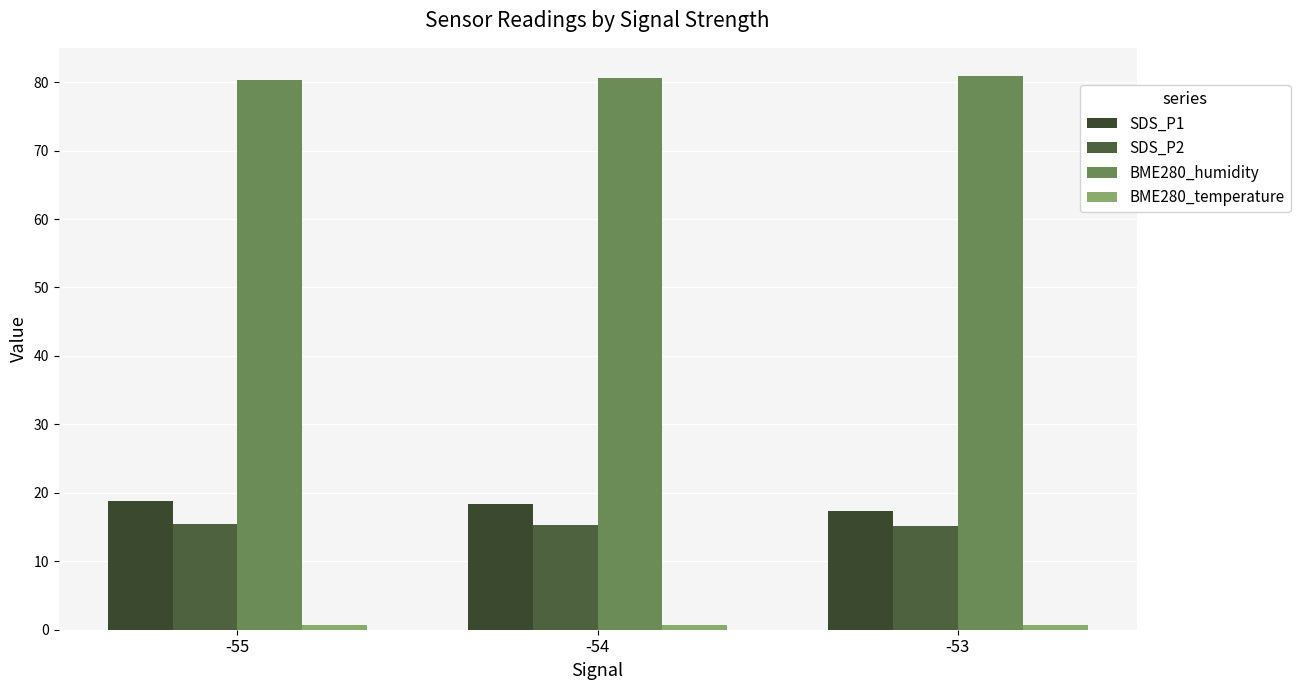

Is it true that SDS_P2 equals 6.7 at -55?

False